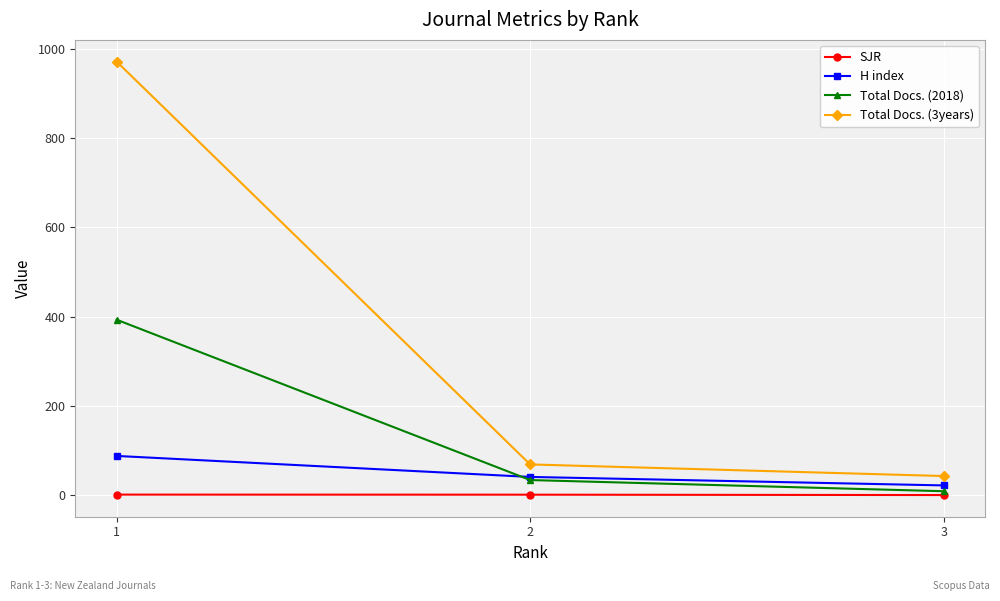

How many categories are shown in the chart?

3